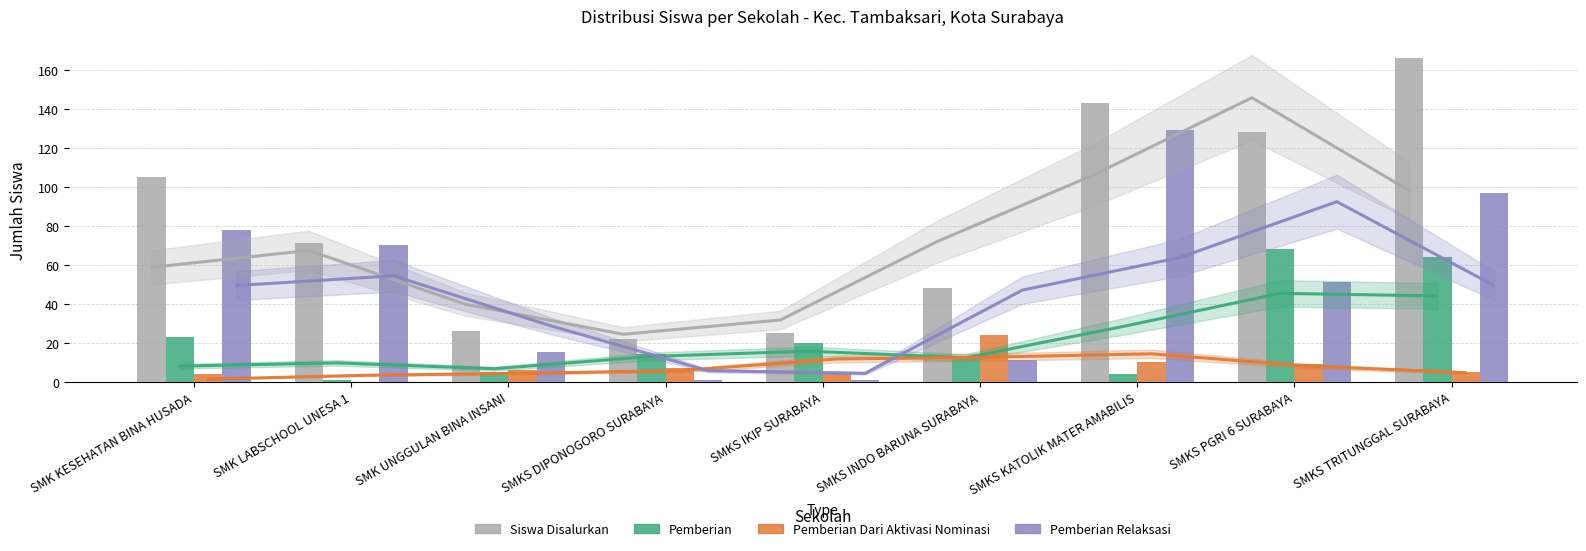

What is the total value across all series at SMK LABSCHOOL UNESA 1?

142